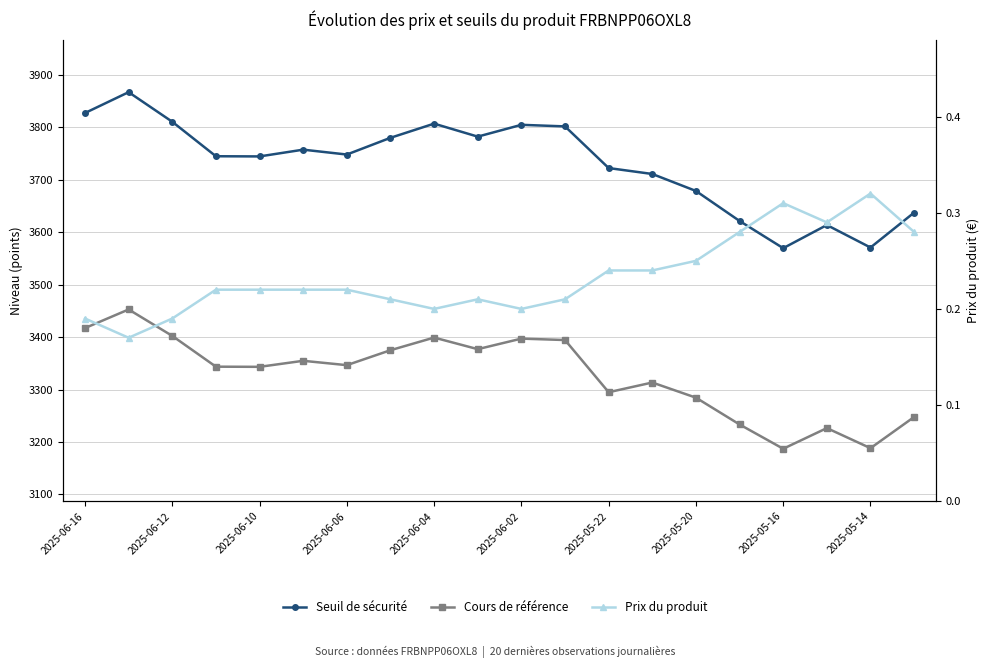

Reading left to right, transcribe all the data shown in this chart.

Seuil de sécurité: 3827.4	3867.1	3810.7	3744.9	3744.6	3757.5	3748.2	3780.1	3807.1	3782.4	3804.9	3801.8	3722.4	3711.1	3678.8	3621.5	3569.7	3613.8	3570.9	3637.5
Cours de référence: 3417.3	3452.8	3402.4	3343.7	3343.4	3354.9	3346.6	3375.1	3399.2	3377.1	3397.2	3394.5	3295.0	3313.5	3284.6	3233.5	3187.2	3226.6	3188.3	3247.8
Prix du produit: 0.2	0.2	0.2	0.2	0.2	0.2	0.2	0.2	0.2	0.2	0.2	0.2	0.2	0.2	0.2	0.3	0.3	0.3	0.3	0.3